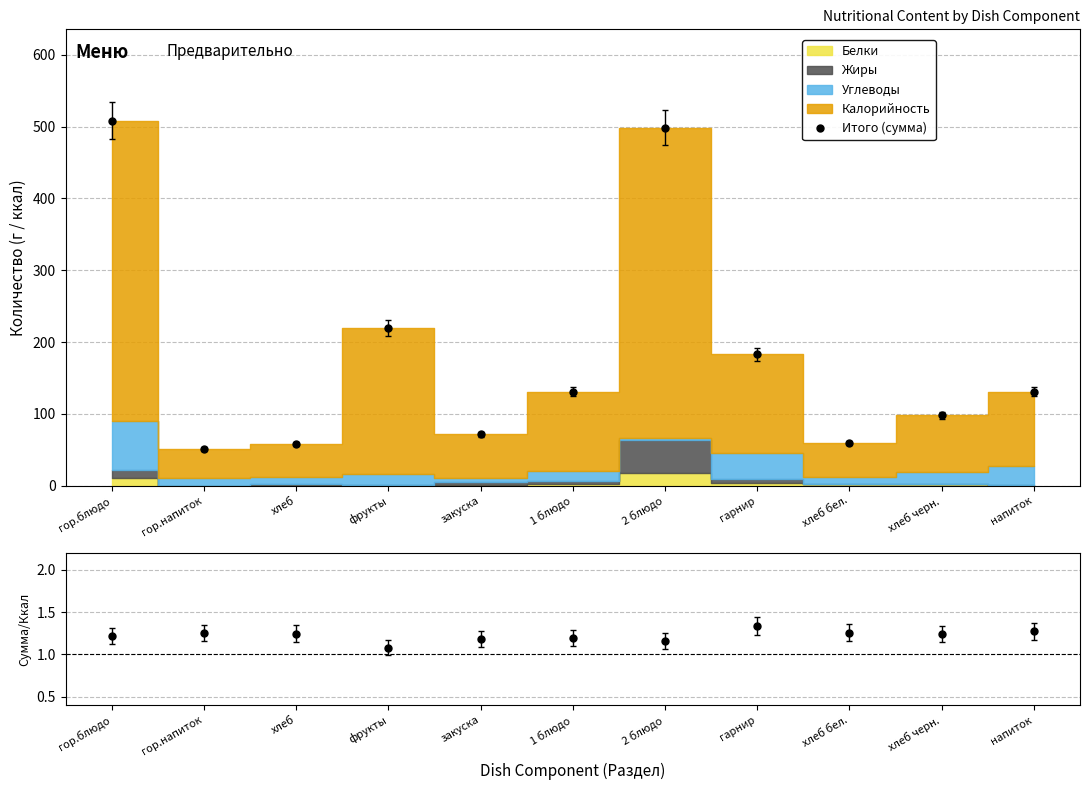

What is the greatest value displayed?

508.4